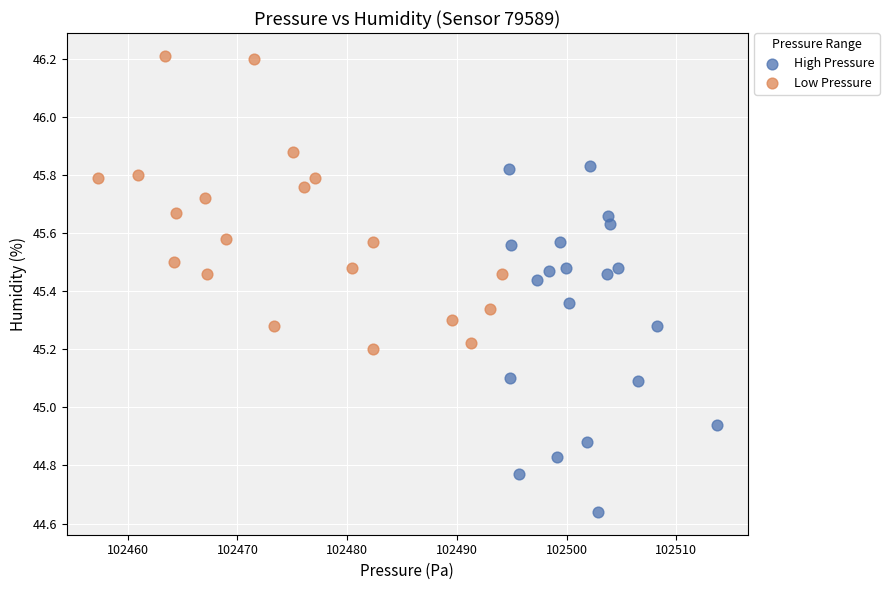

Which series reaches the maximum Y coordinate?

Low Pressure